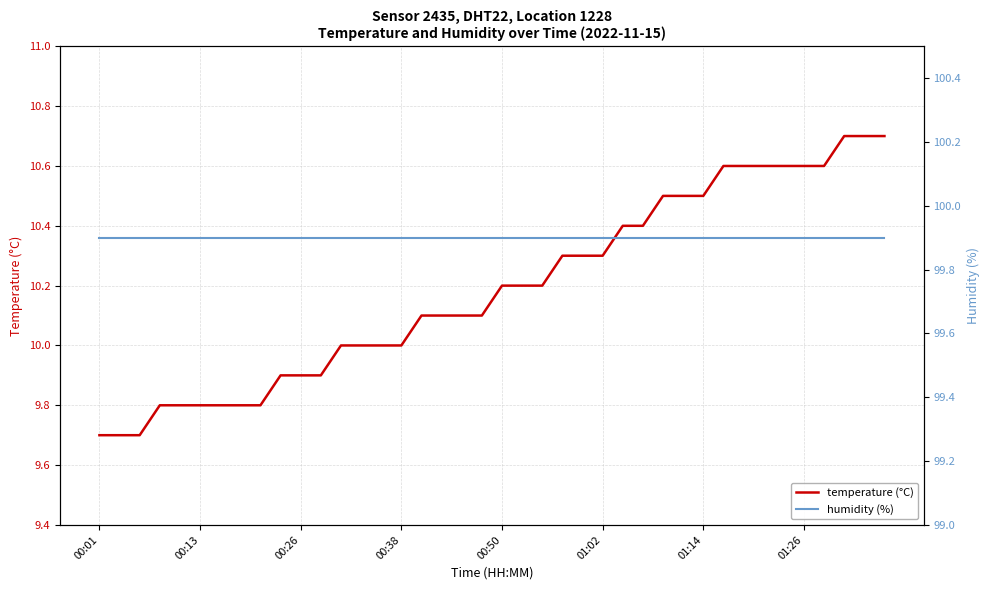

Does the chart display data point markers on the line(s)?

No